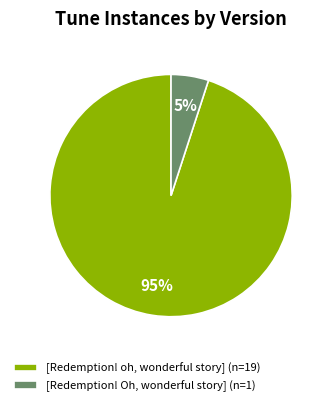

What is the ratio of the value at [Redemption! Oh, wonderful story] to the value at [Redemption! oh, wonderful story]?

0.1